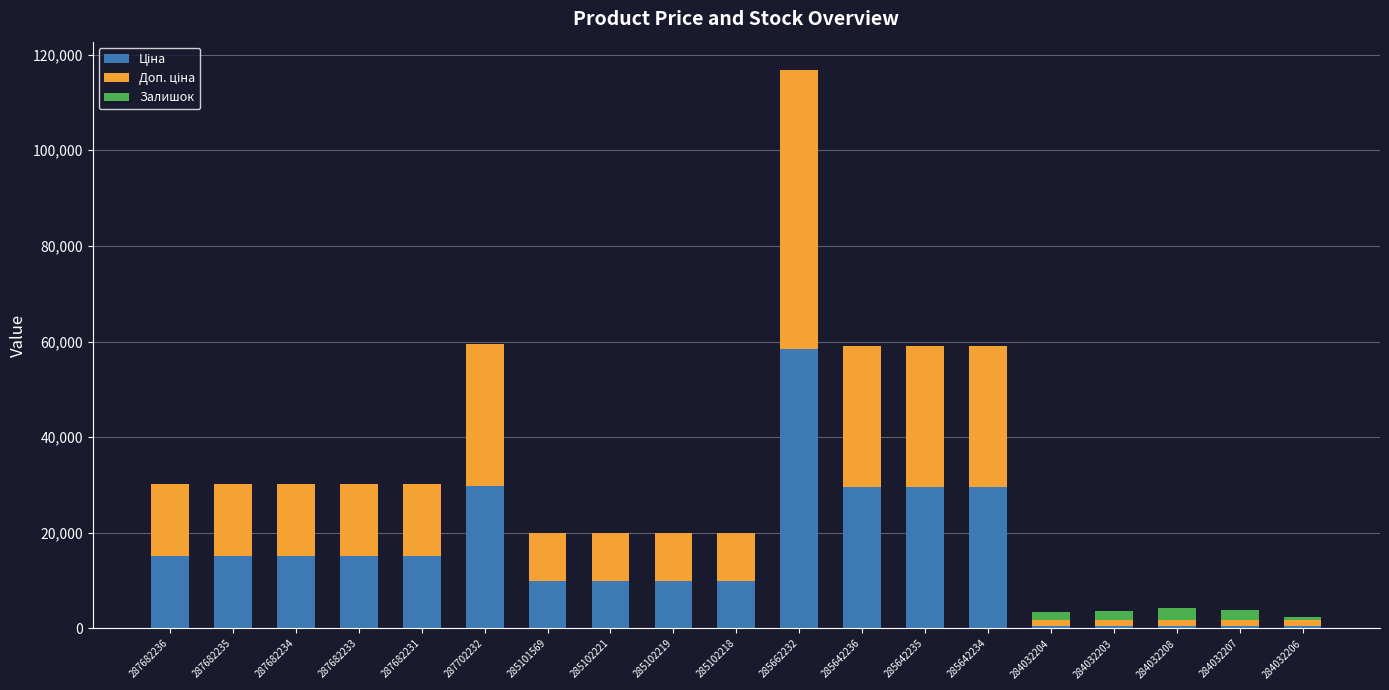

At which category is the sum across all series the highest?

285662232